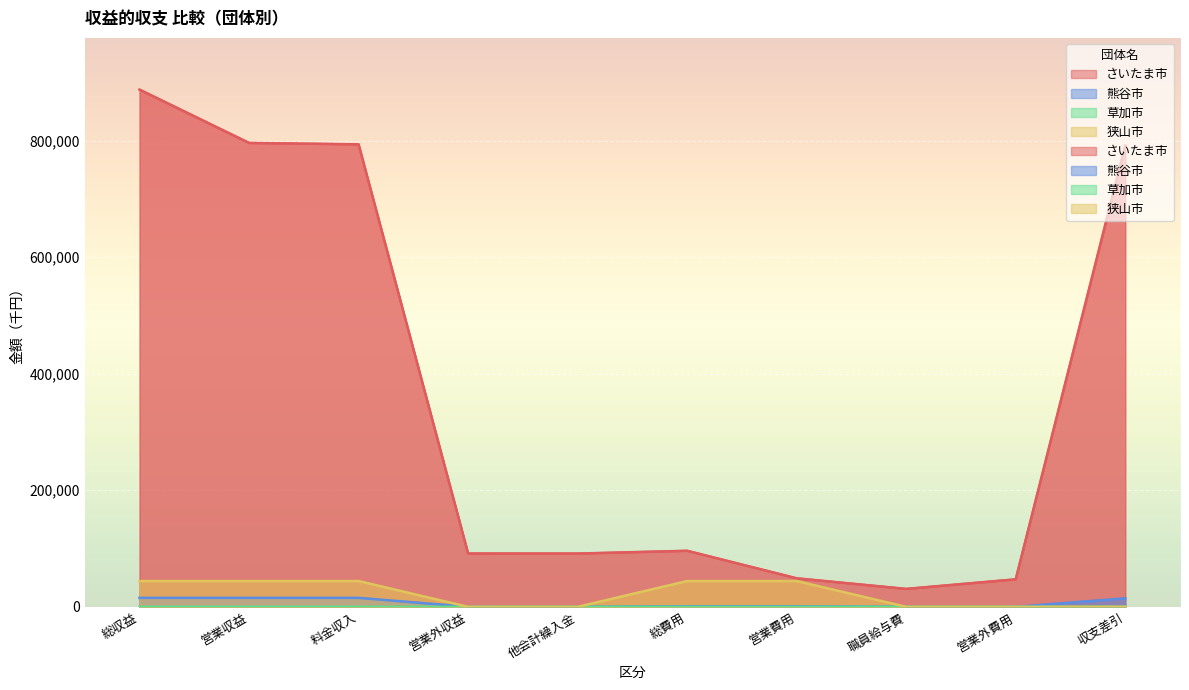

Which series has the widest spread of values?

さいたま市